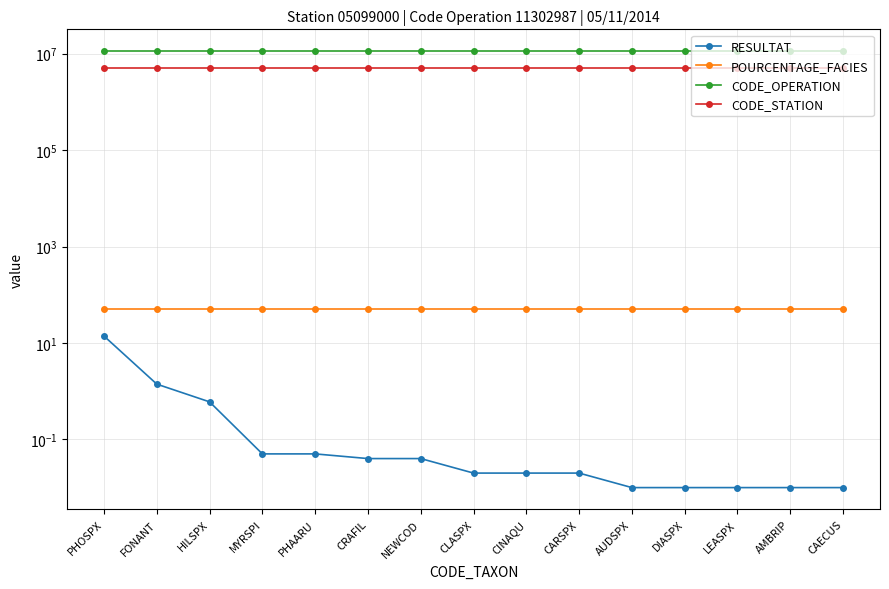

Reading left to right, extract all data points from this chart.

RESULTAT: 13.9	1.4	0.6	0.1	0.1	0.0	0.0	0.0	0.0	0.0	0.0	0.0	0.0	0.0	0.0
POURCENTAGE_FACIES: 51.0	51.0	51.0	51.0	51.0	51.0	51.0	51.0	51.0	51.0	51.0	51.0	51.0	51.0	51.0
CODE_OPERATION: 11302987.0	11302987.0	11302987.0	11302987.0	11302987.0	11302987.0	11302987.0	11302987.0	11302987.0	11302987.0	11302987.0	11302987.0	11302987.0	11302987.0	11302987.0
CODE_STATION: 5099000.0	5099000.0	5099000.0	5099000.0	5099000.0	5099000.0	5099000.0	5099000.0	5099000.0	5099000.0	5099000.0	5099000.0	5099000.0	5099000.0	5099000.0